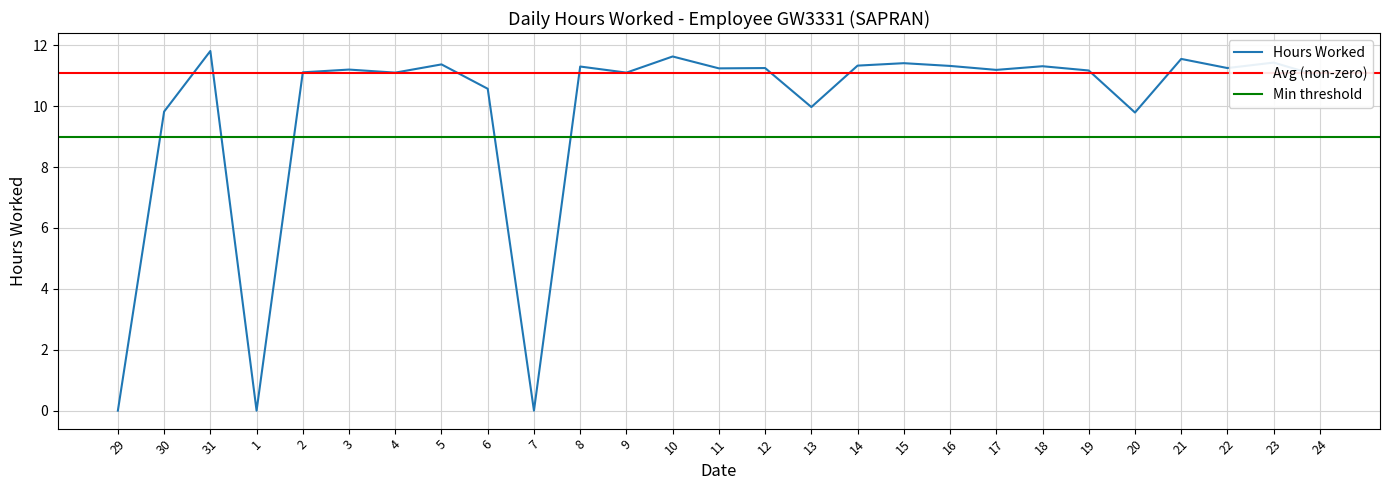

What position from the right is 4?

21